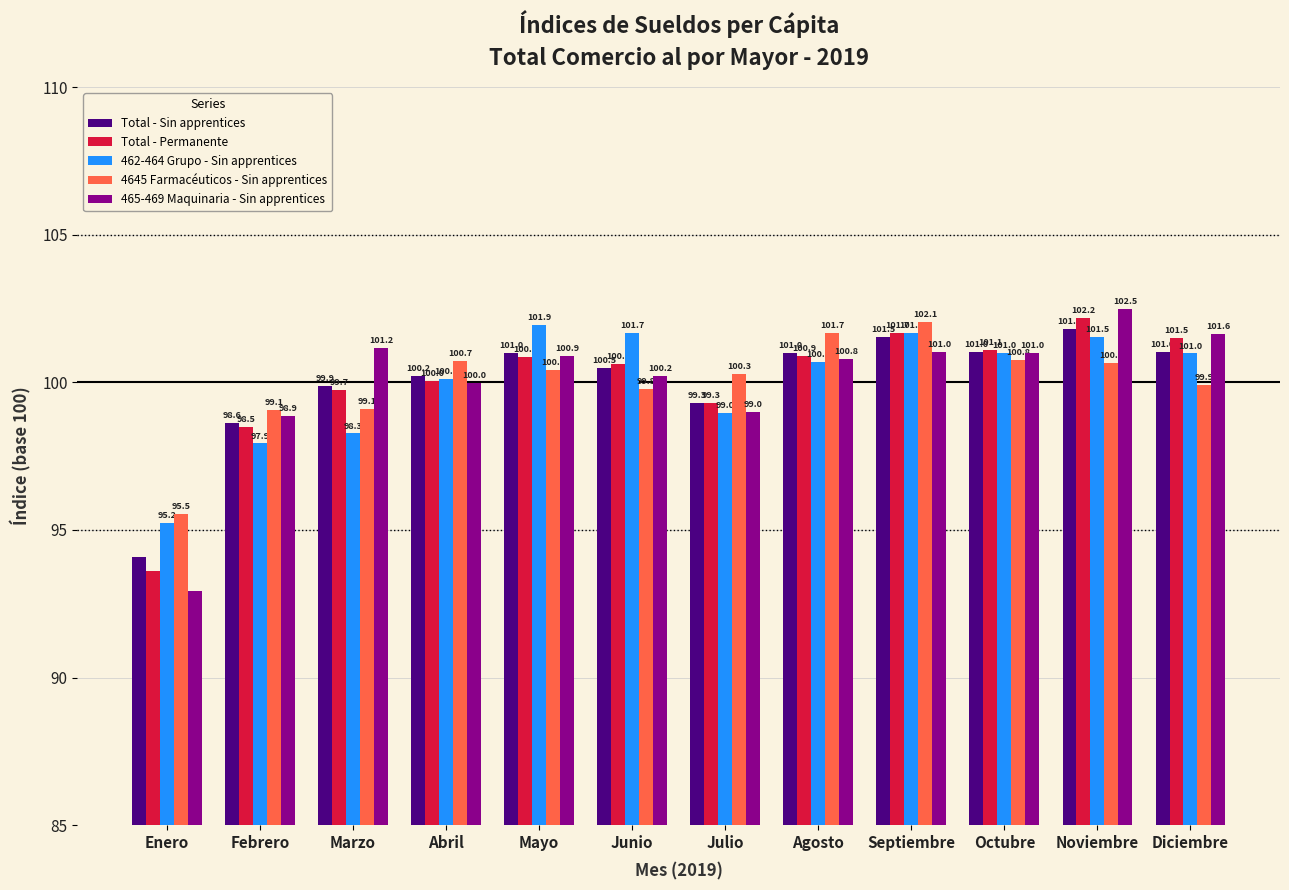

What is the approximate value of 4645 Farmacéuticos - Sin apprentices at Abril?

100.7